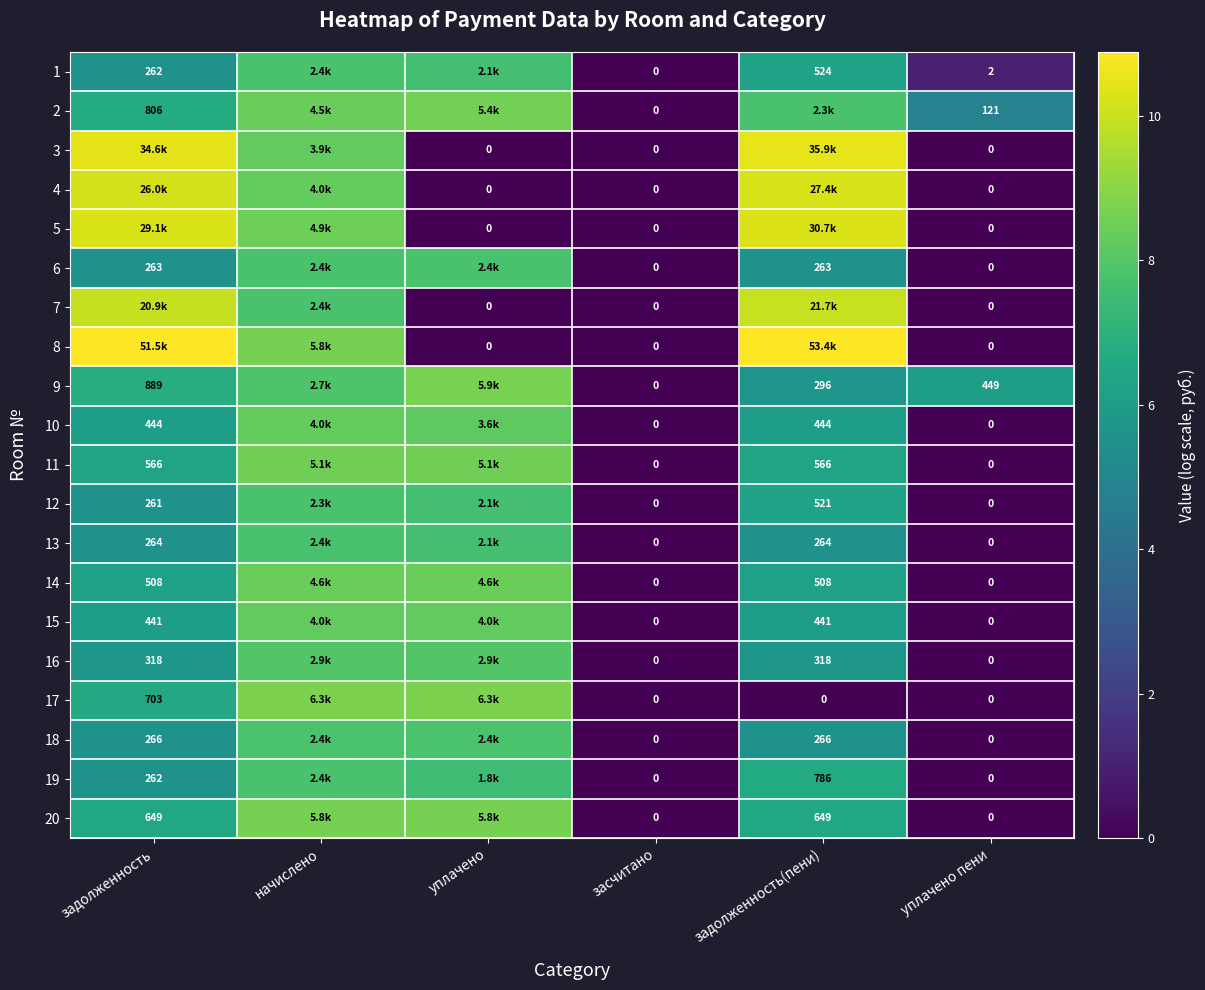

At how many categories does at least one series exceed 1?

5